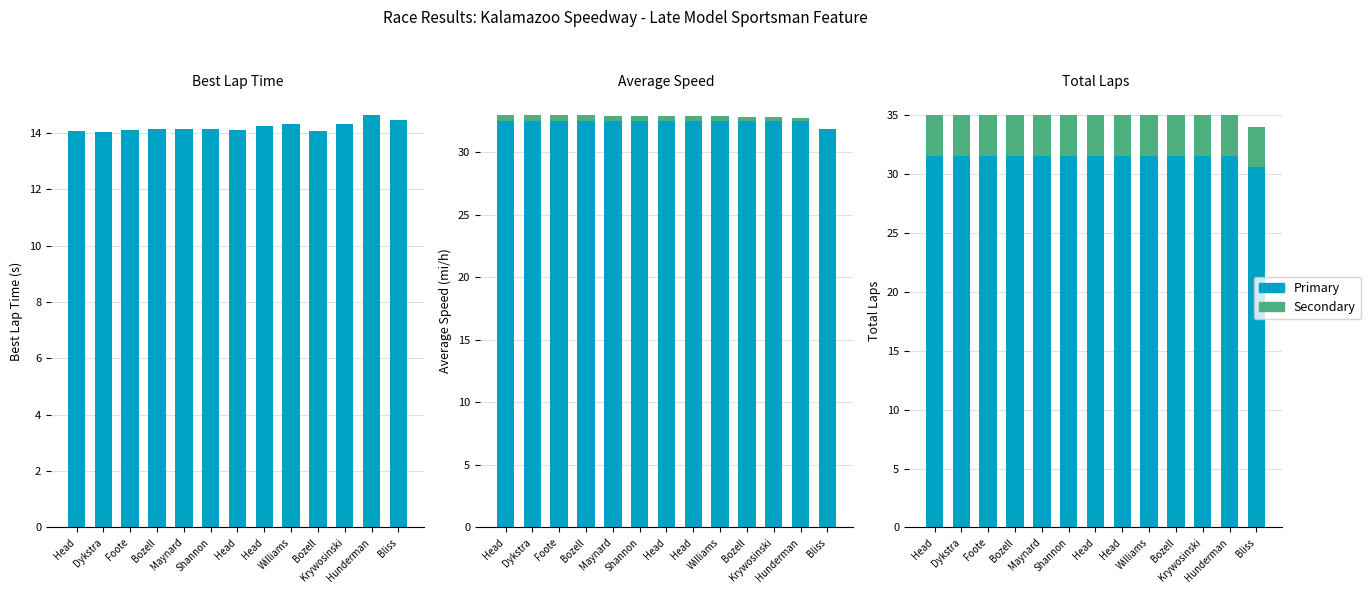

What is the difference between the Excess Speed values at Head and Shannon?

0.1